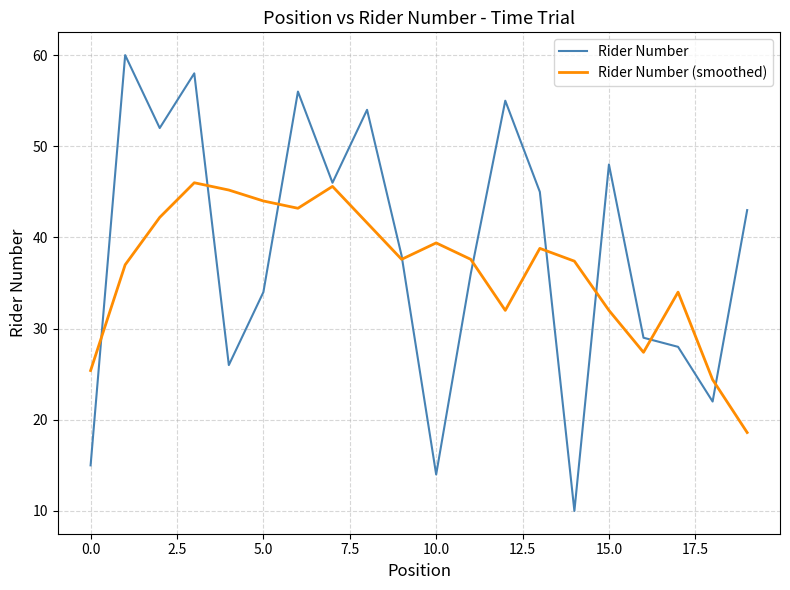

Does the chart display data point markers on the line(s)?

No